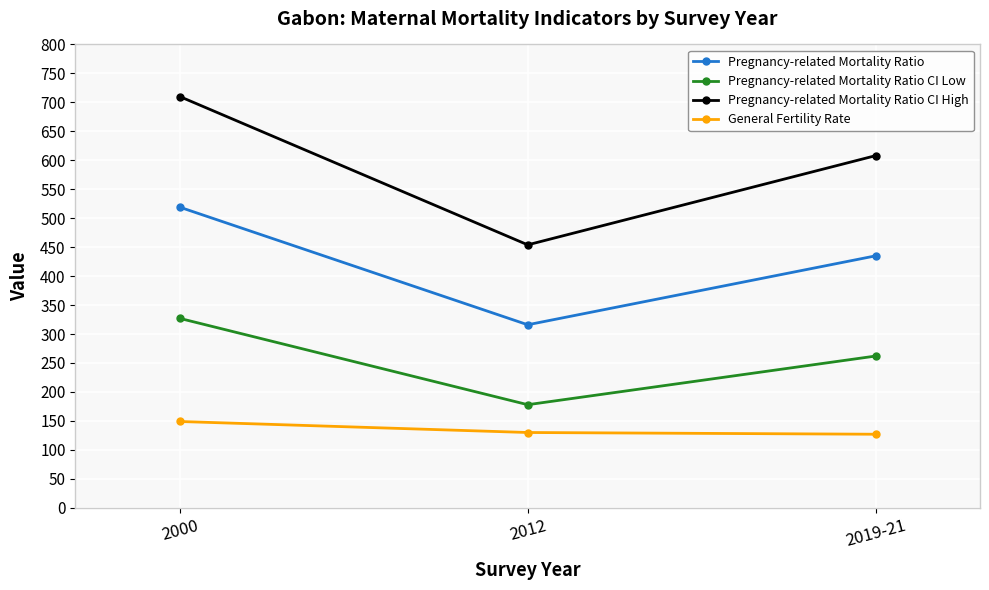

True or false: General Fertility Rate has a value of 82 at 2012.

False